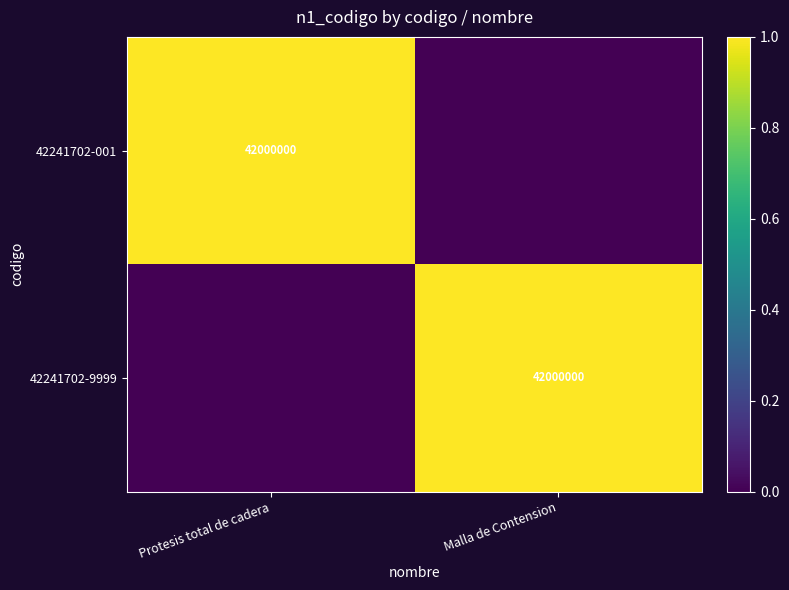

The value of 42241702-9999 at Malla de Contension is 42000000. True or false?

True